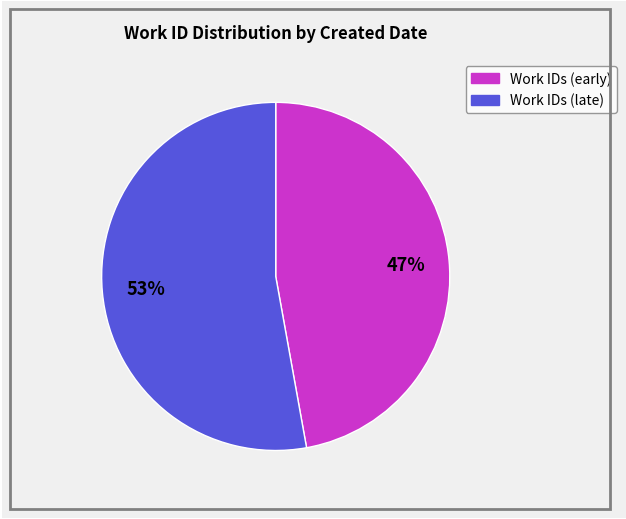

Is there any slice that represents more than half of the pie?

Yes